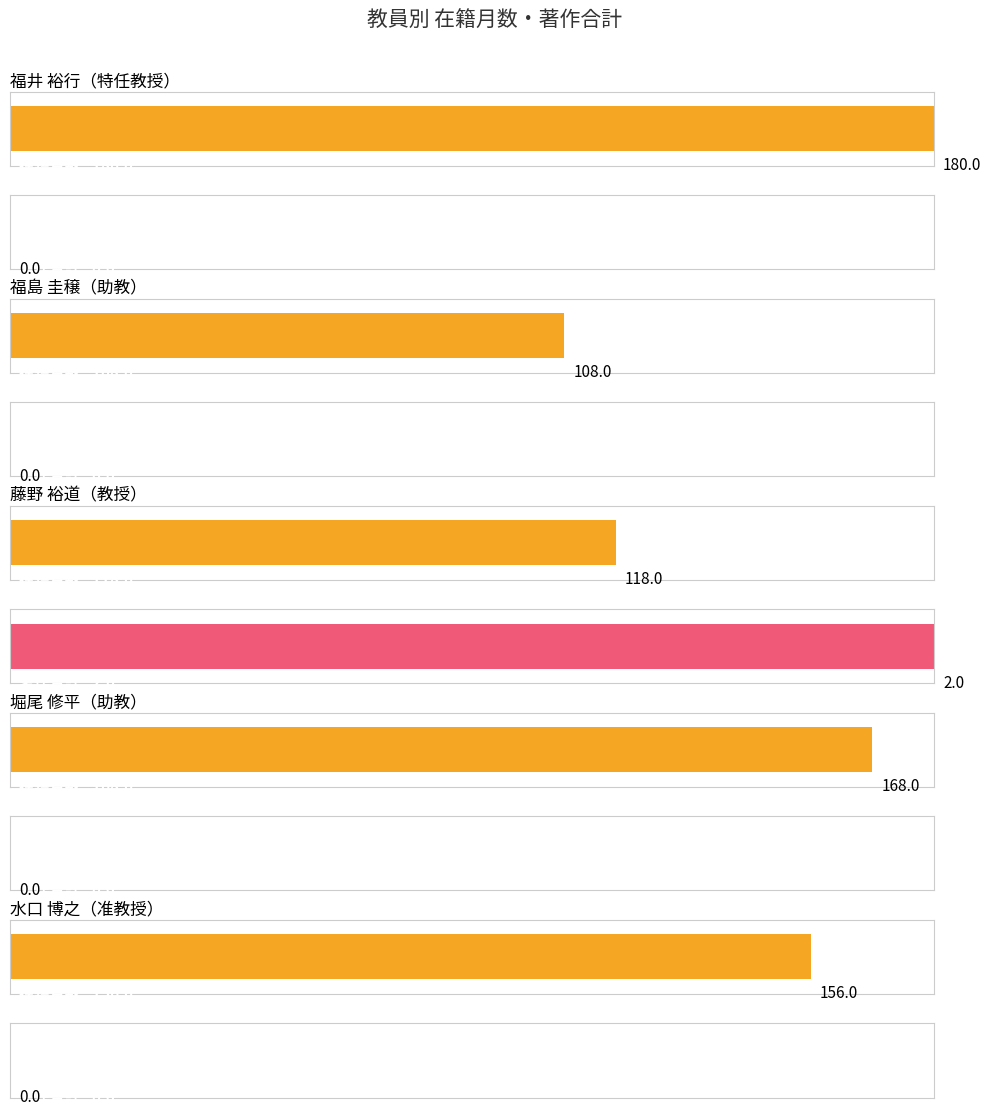

Between 福島 圭穣 and 堀尾 修平, which series saw the biggest shift?

在籍月数